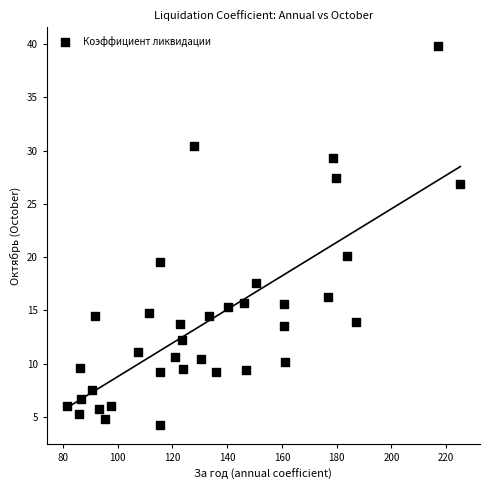

What Y value in the scatter plot is closest to 22?

20.1